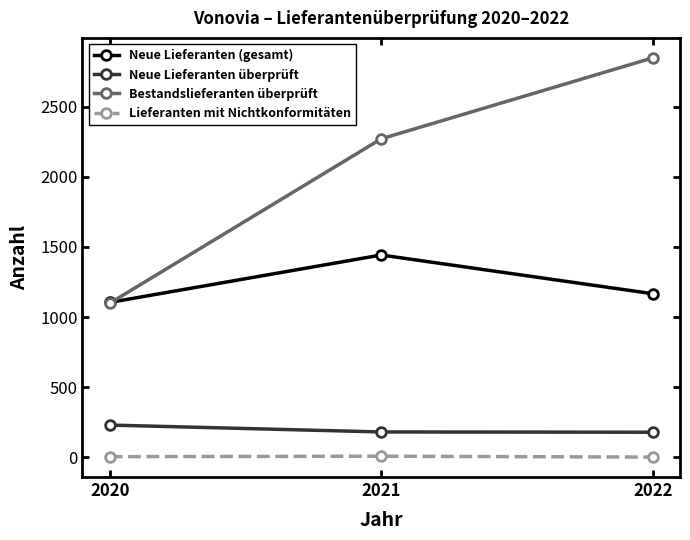

What is the minimum value for Bestandslieferanten überprüft?

1098